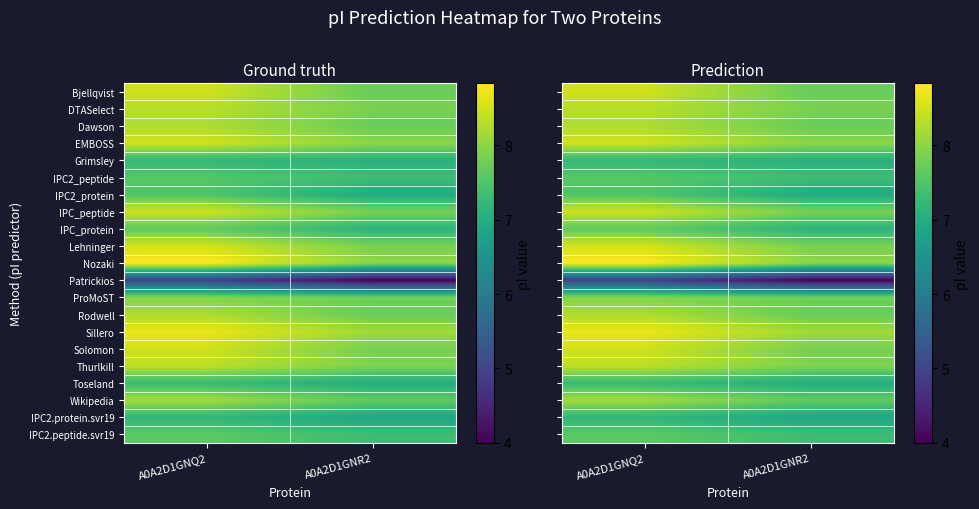

Which series has the largest range (max minus min)?

Patrickios